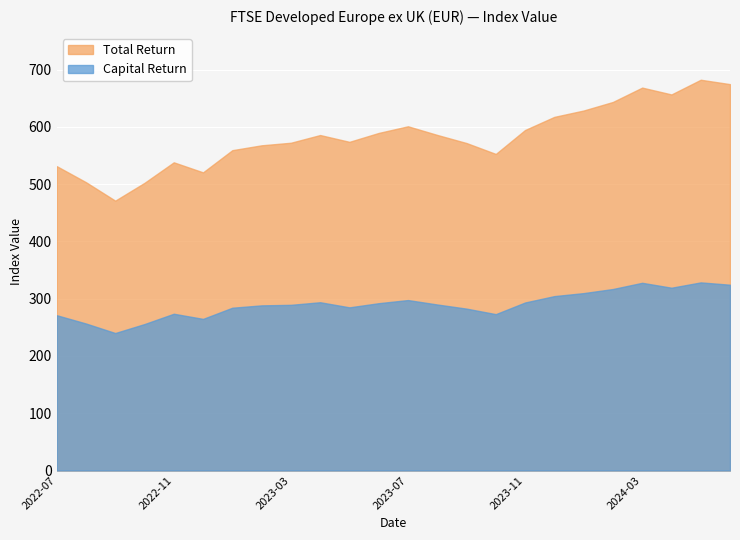

Reading right to left, what are all the values shown in this chart?

Capital Return: 324.5	328.5	319.2	327.8	317.0	309.8	304.6	293.4	273.1	282.7	289.9	297.7	292.2	284.9	293.9	289.3	288.4	284.3	264.8	273.8	255.8	240.1	256.7	271.2
Total Return: 674.7	682.4	656.7	668.7	643.6	628.7	617.6	594.6	552.8	571.9	586.0	601.1	589.5	574.0	585.9	572.4	567.9	559.4	520.7	538.2	502.4	471.3	503.5	531.5